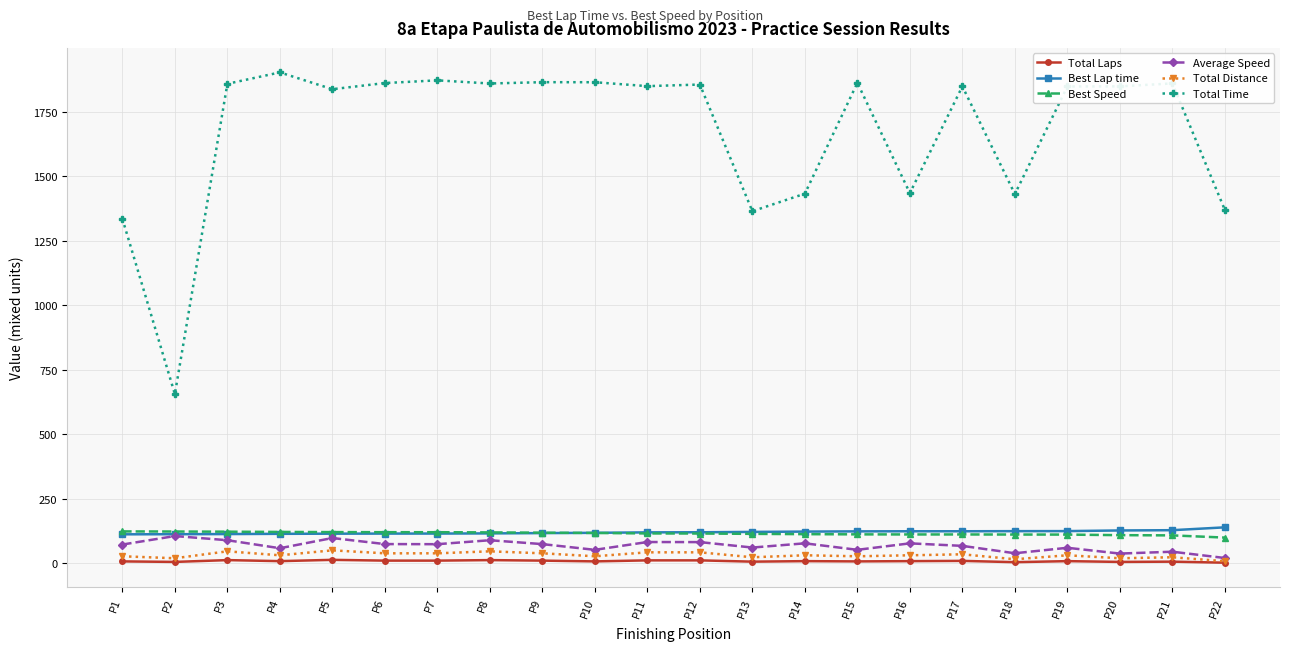

What is the difference between the maximum and second lowest values in the Average Speed series?

68.0